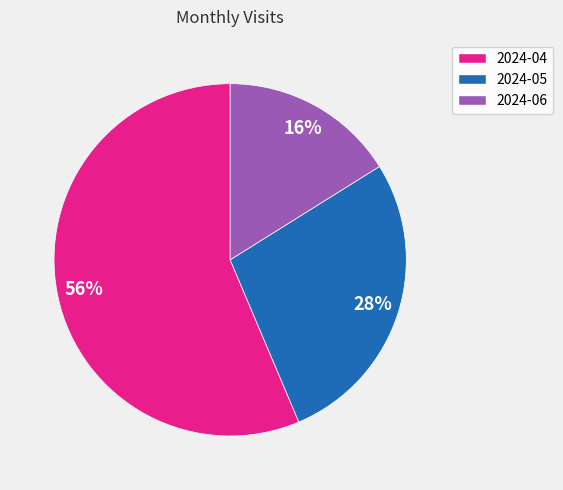

The 2024-06 slice represents 30% of the pie. True or false?

False